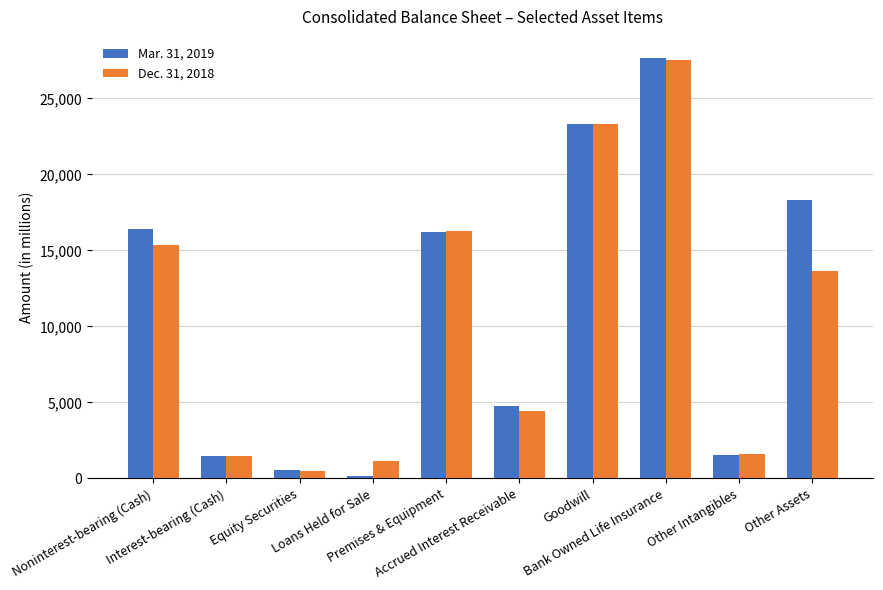

What value does the Dec. 31, 2018 series have at Other Assets, to the nearest 50?

13600